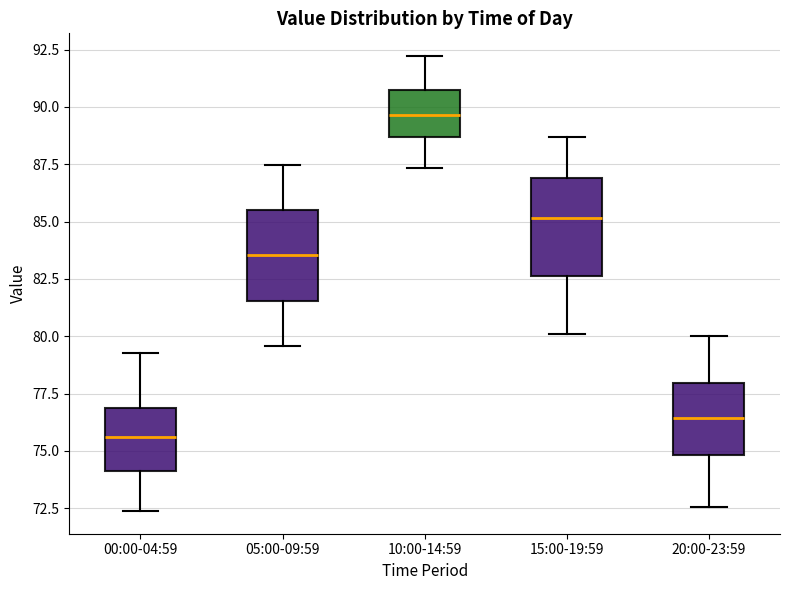

Reading left to right, read every box against the y-axis: the position of its median line, the range the box covers, and the ends of its whiskers. The values are not printed on the chart, so give them approximately, as read against the axis.

00:00-04:59: median 75.5, box 74.0 to 77.0, whiskers 72.5 to 79.5
05:00-09:59: median 83.5, box 81.5 to 85.5, whiskers 79.5 to 87.5
10:00-14:59: median 89.5, box 88.5 to 90.5, whiskers 87.5 to 92.0
15:00-19:59: median 85.0, box 82.5 to 87.0, whiskers 80.0 to 88.5
20:00-23:59: median 76.5, box 75.0 to 78.0, whiskers 72.5 to 80.0